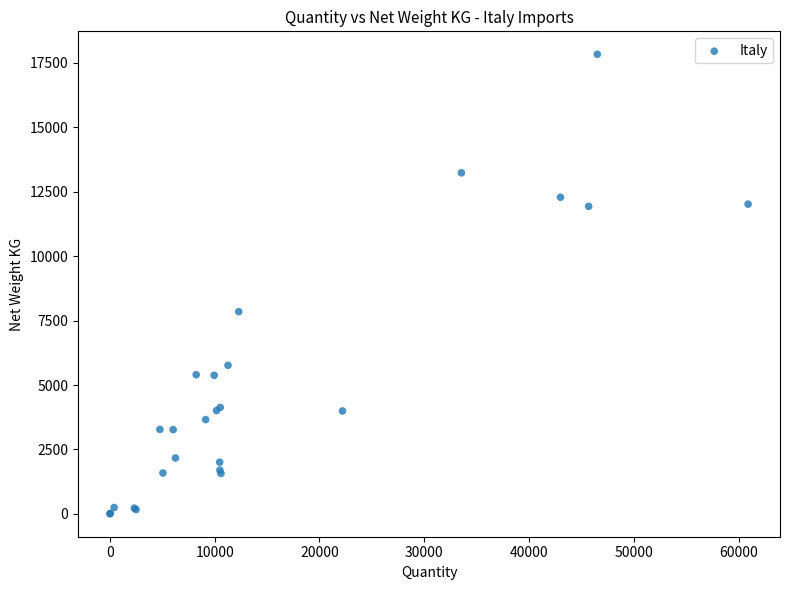

What Y value in the scatter plot is closest to 8919?

7847.1